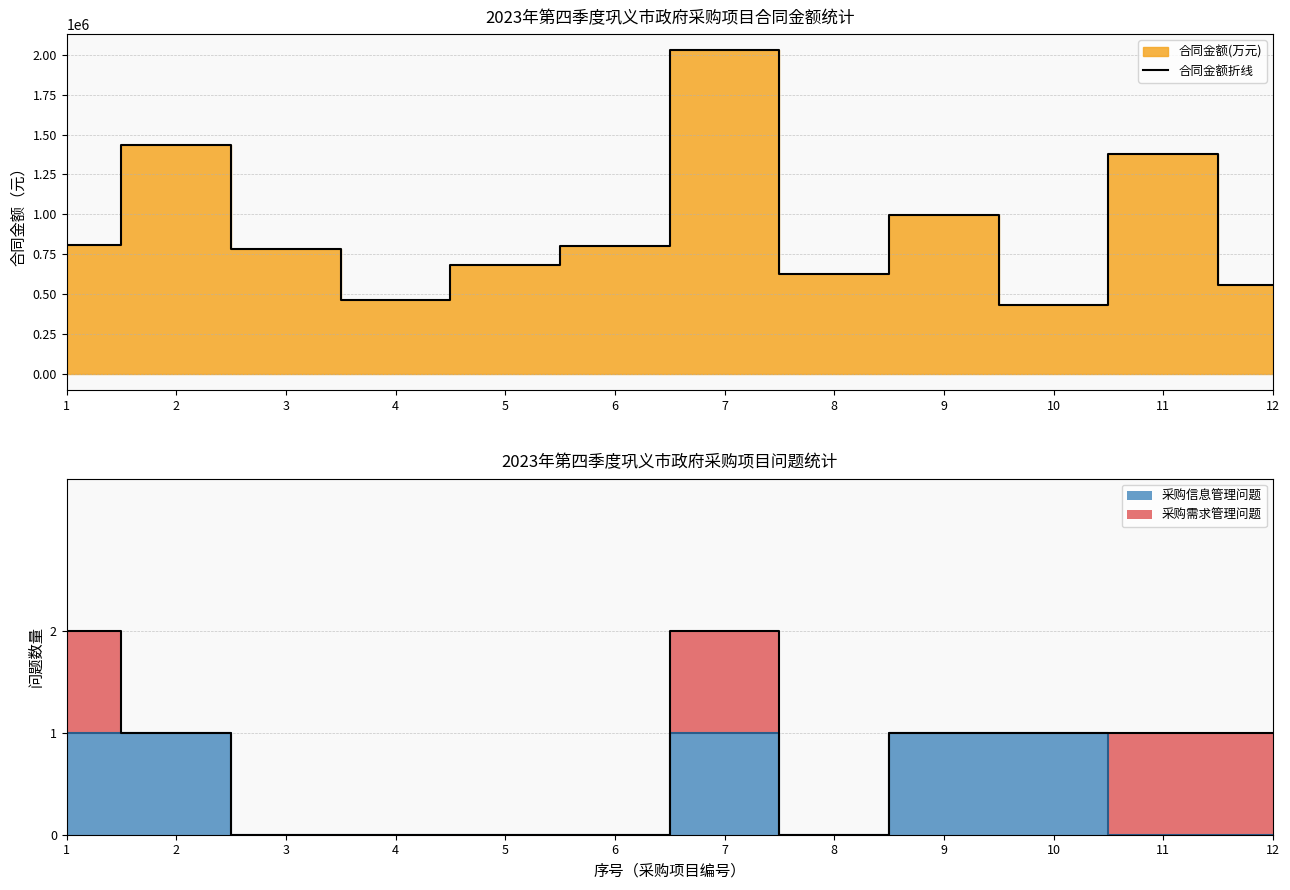

The value of 问题总计折线 at 7 is 2. True or false?

True